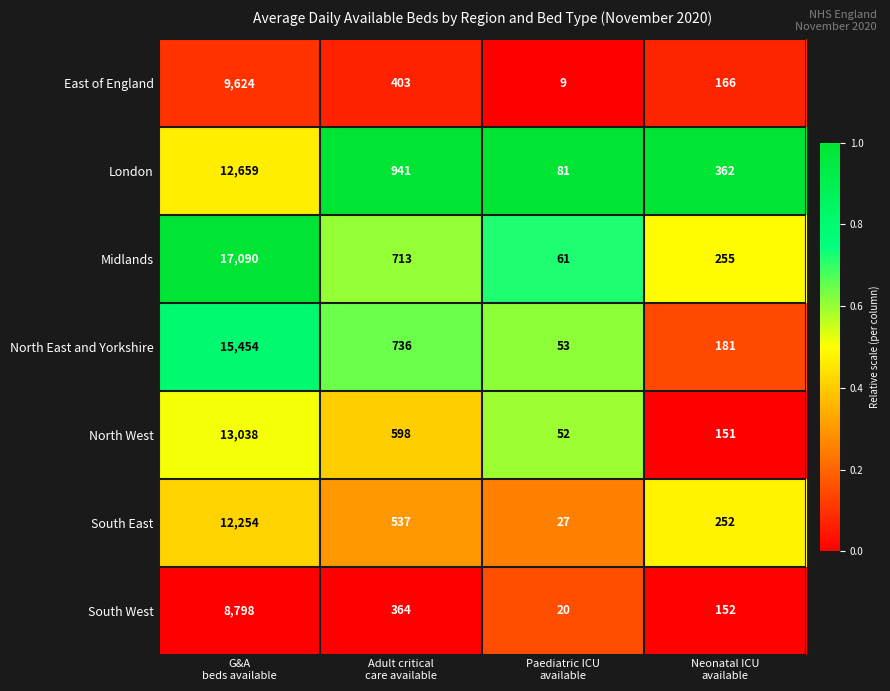

What is the sum of all East of England values?

10202